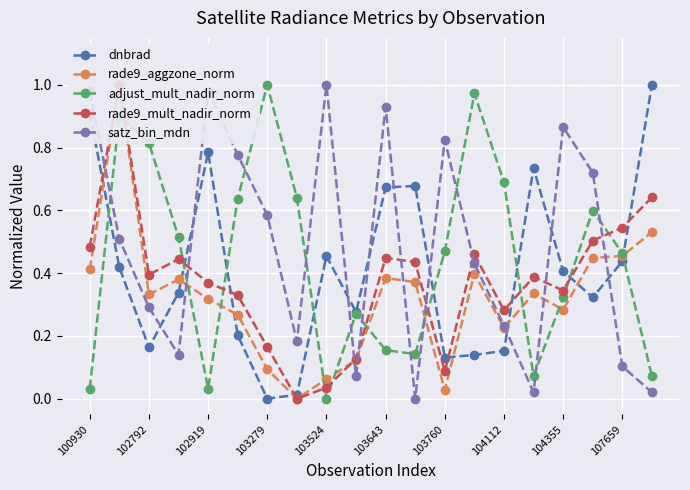

True or false: dnbrad has a value of 0.5 at 103760.

False